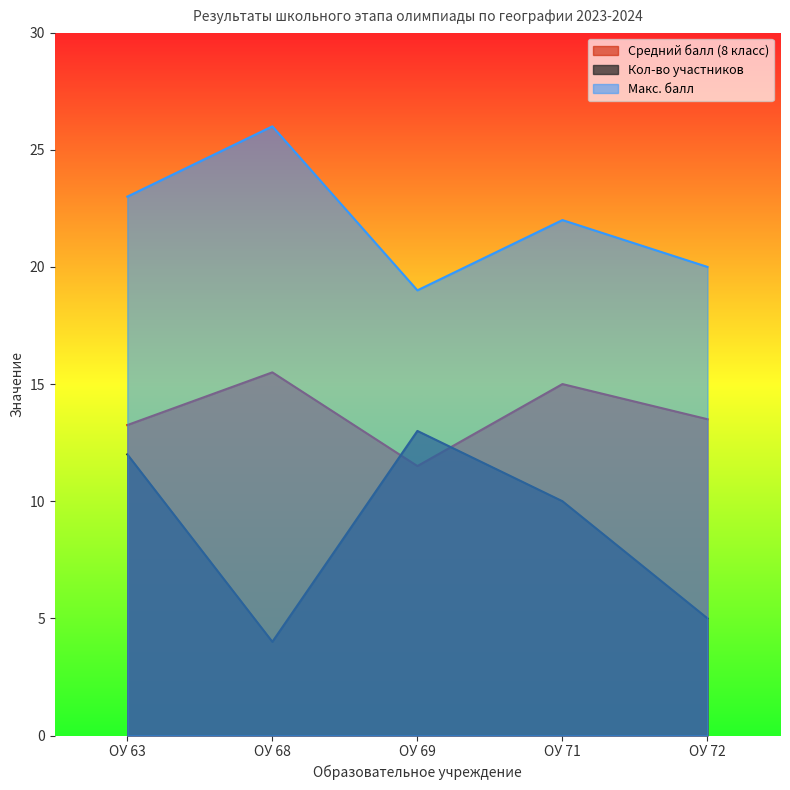

At which label does Макс. балл first exceed 22?

ОУ 63